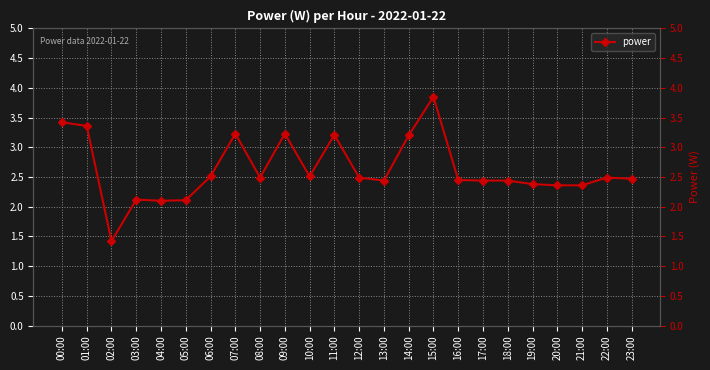

List the labels in order of value, smallest first.

02:00, 04:00, 05:00, 03:00, 20:00, 21:00, 19:00, 13:00, 17:00, 18:00, 16:00, 23:00, 08:00, 12:00, 22:00, 06:00, 10:00, 14:00, 11:00, 07:00, 09:00, 01:00, 00:00, 15:00